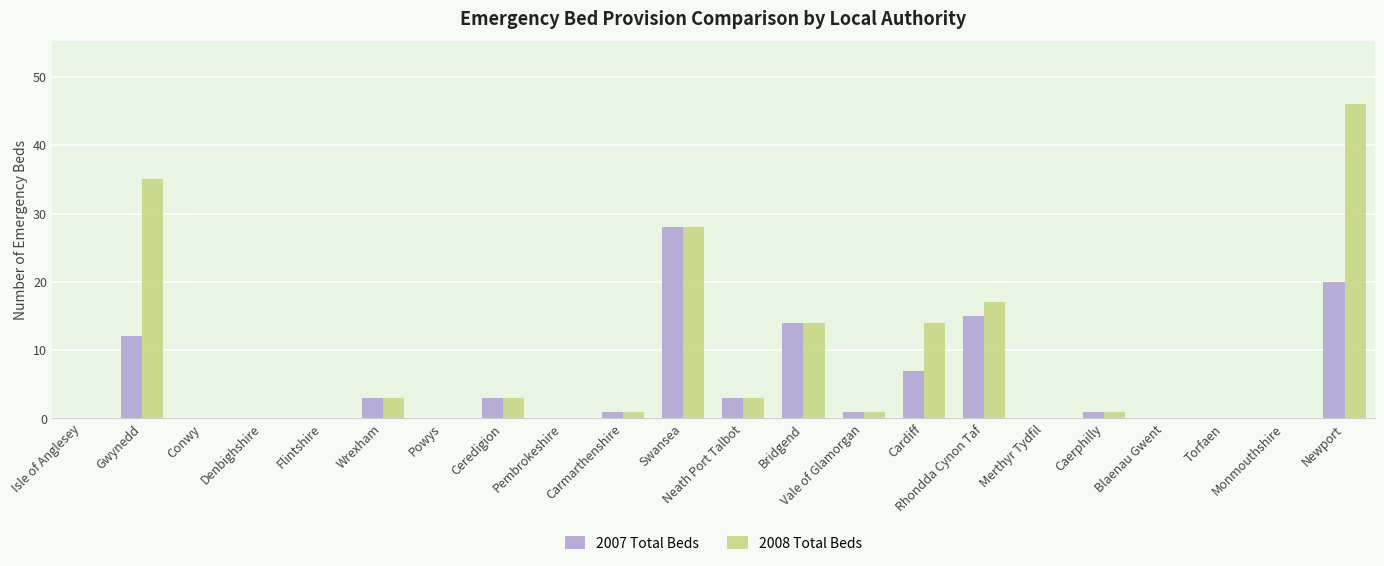

Read the 2008 Total Beds value at Newport.

46